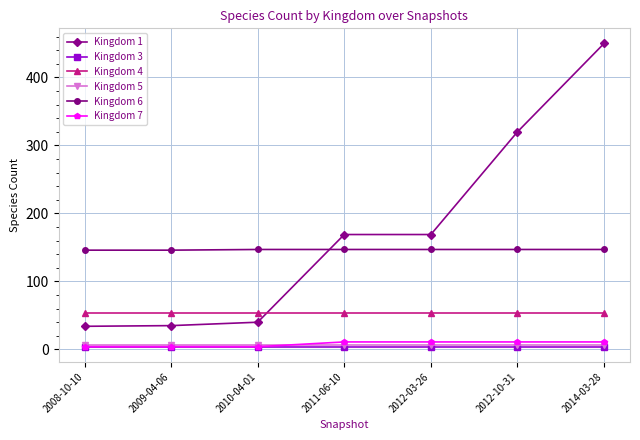

What is the approximate value of Kingdom 5 at 2014-03-28?

7